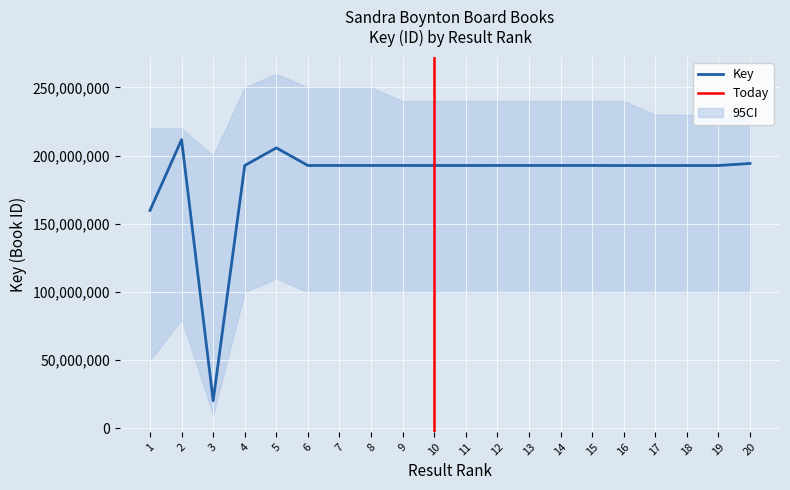

At which category does the chart reach its peak across all series?

2